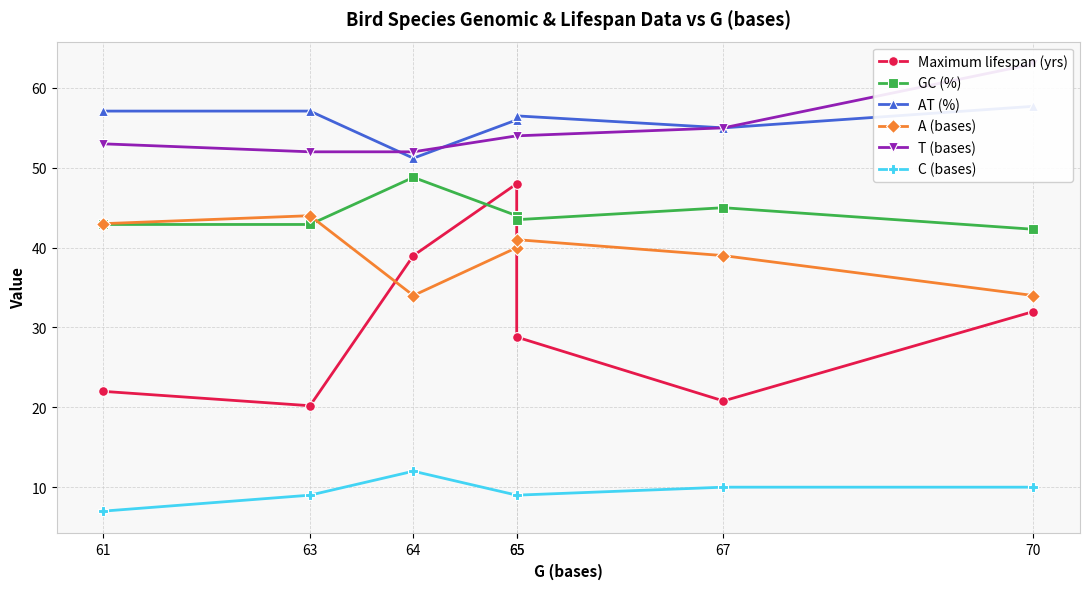

List the series in order of their peak value, highest first.

T (bases), AT (%), GC (%), Maximum lifespan (yrs), A (bases), C (bases)